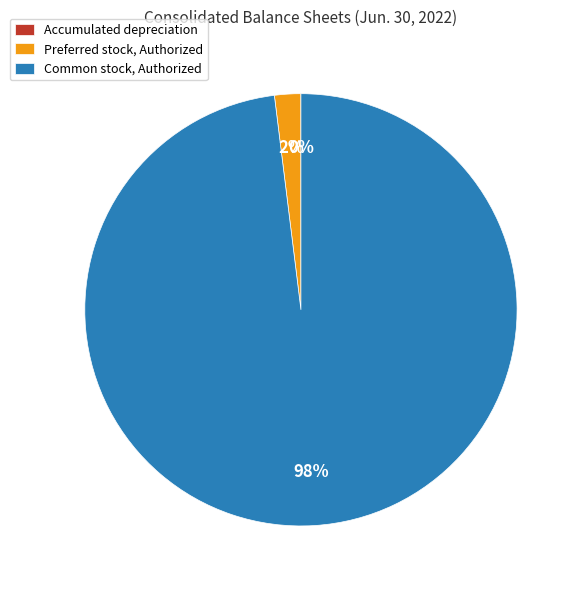

To the nearest percent, what portion does Preferred stock, Authorized represent?

2%